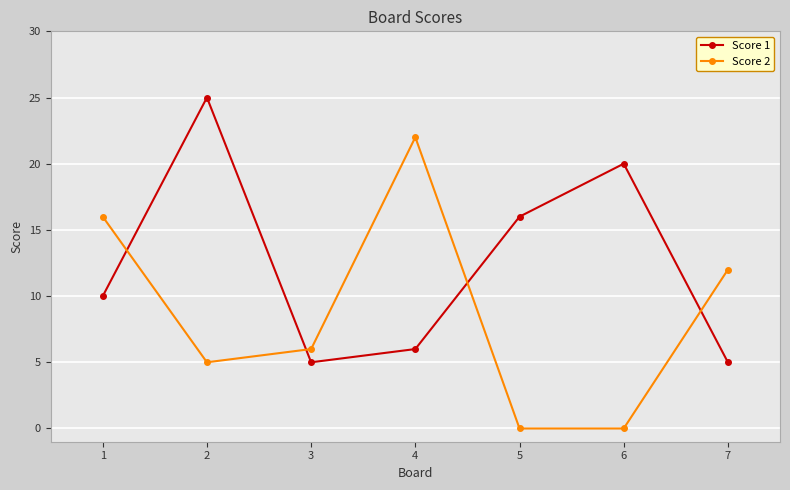

Which series has the widest spread of values?

Score 2